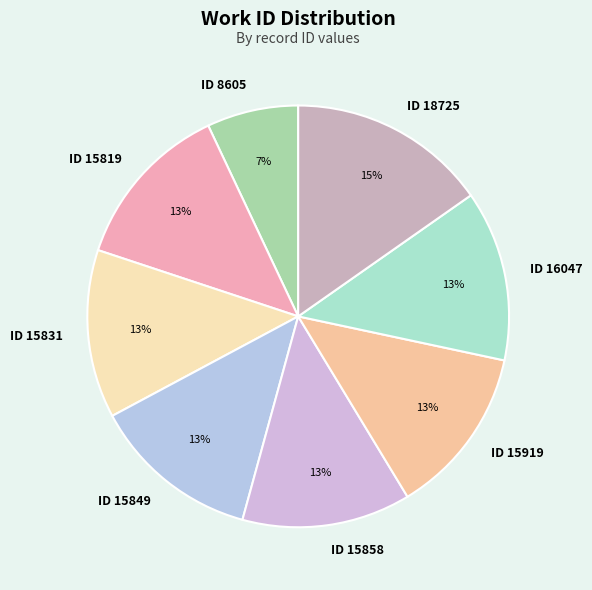

Is there any slice that represents more than half of the pie?

No